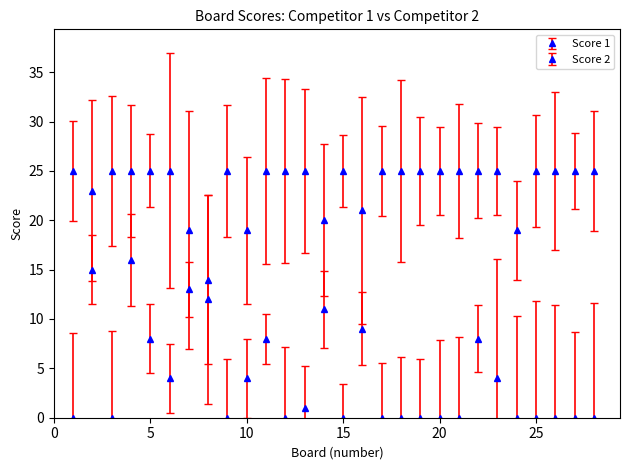

How many lines are shown in the chart?

2